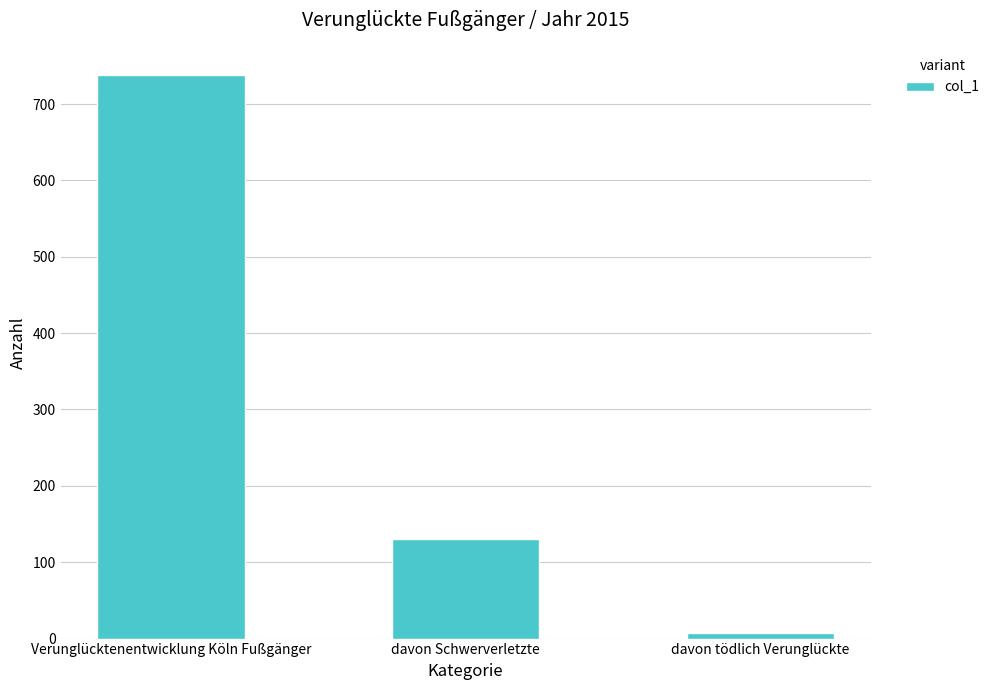

Reading left to right, extract all data points from this chart.

Verunglücktenentwicklung Köln Fußgänger=738	davon Schwerverletzte=131	davon tödlich Verunglückte=7